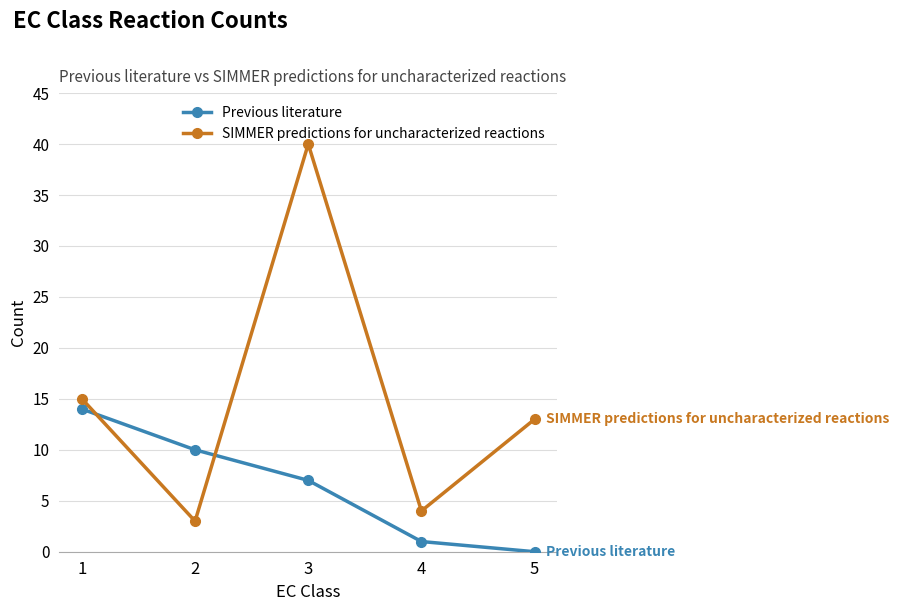

Is the value of Previous literature at 5 greater than the value of SIMMER predictions for uncharacterized reactions at 2?

No